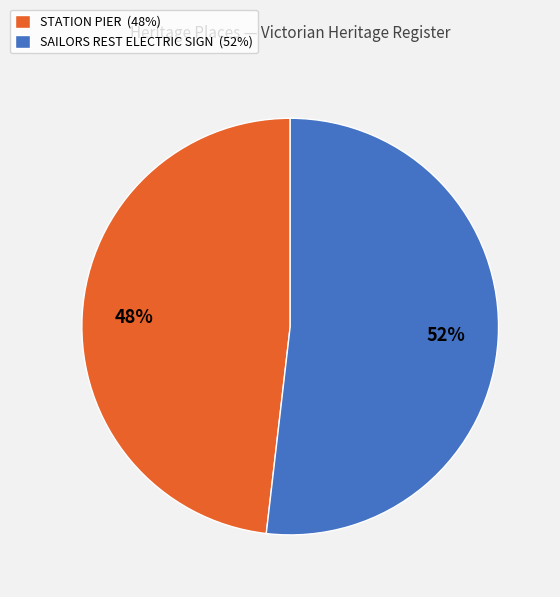

Approximately how many times larger is the value at STATION PIER compared to SAILORS REST ELECTRIC SIGN?

0.9